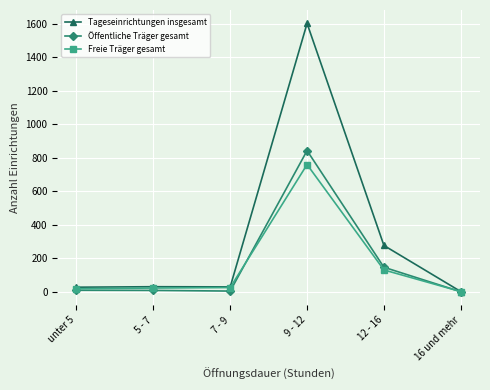

At 9 - 12, list the series in order from largest to smallest.

Tageseinrichtungen insgesamt, Öffentliche Träger gesamt, Freie Träger gesamt